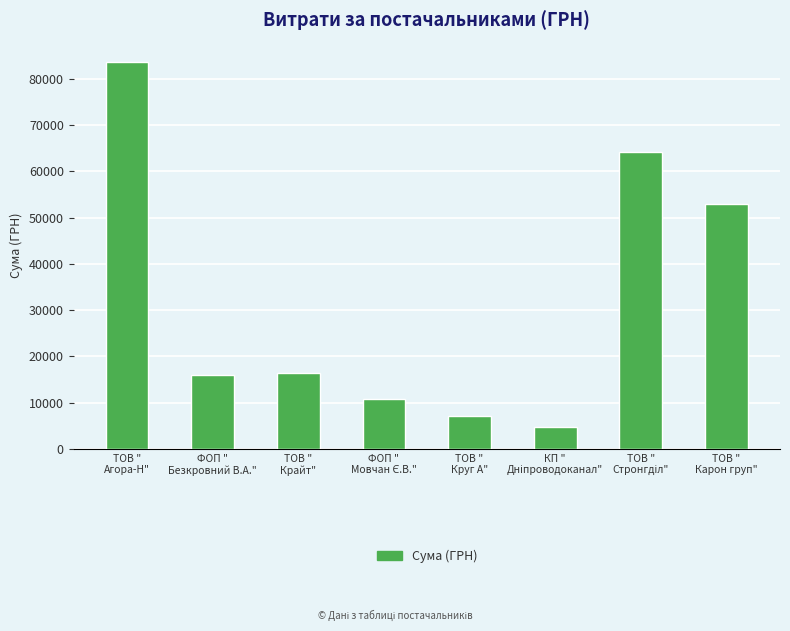

Count the number of data series in this chart.

1